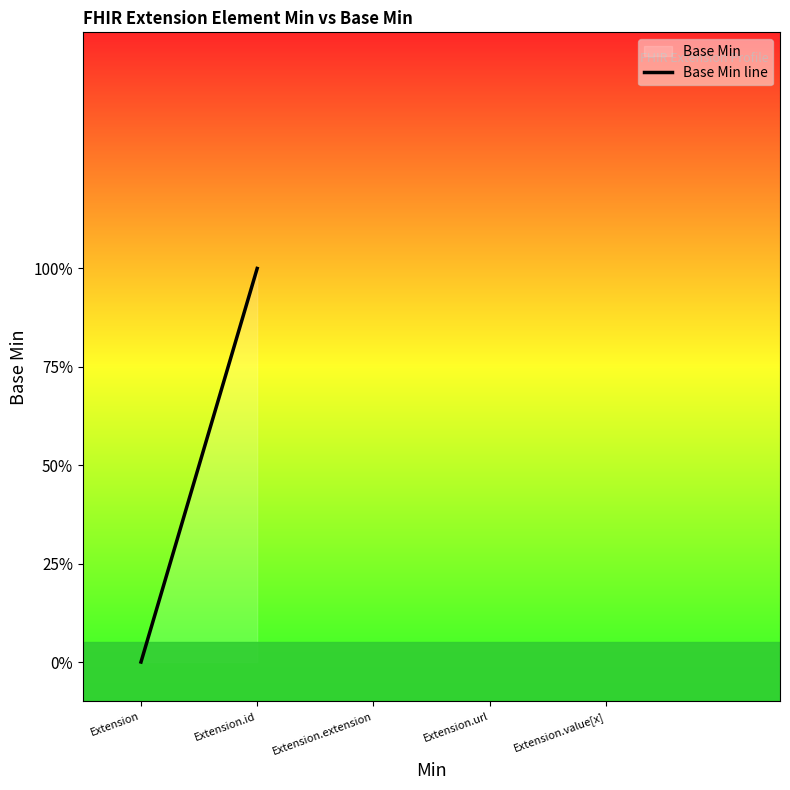

Rank the categories by value from lowest to highest.

Extension, Extension.id, Extension.extension, Extension.url, Extension.value[x]